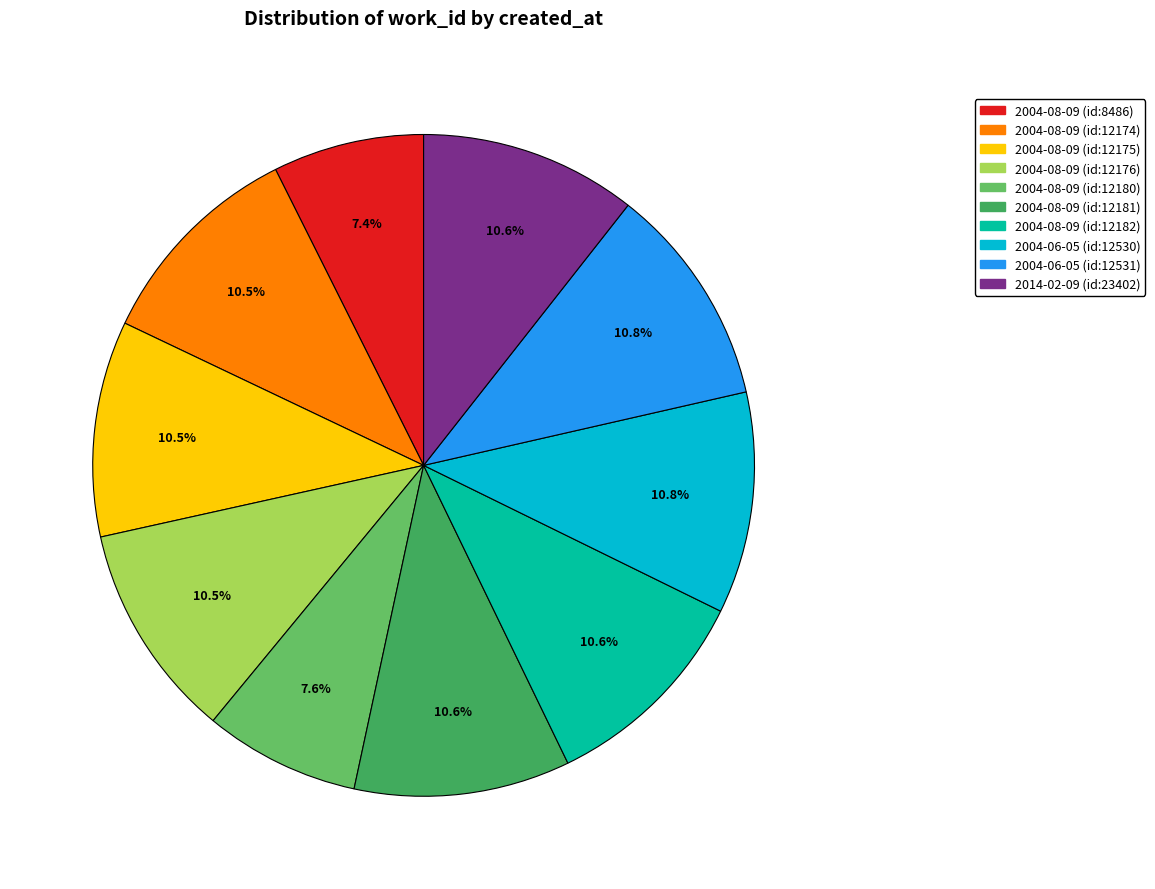

Is there a majority slice in this chart?

No